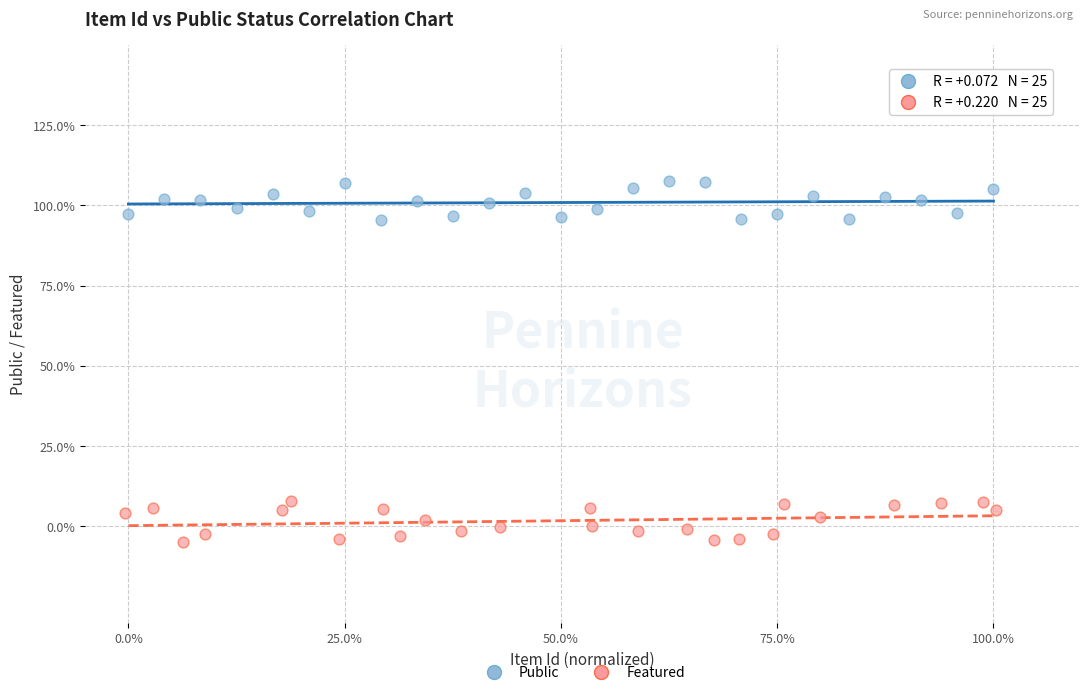

What are all the series names shown in the legend?

Public, Featured